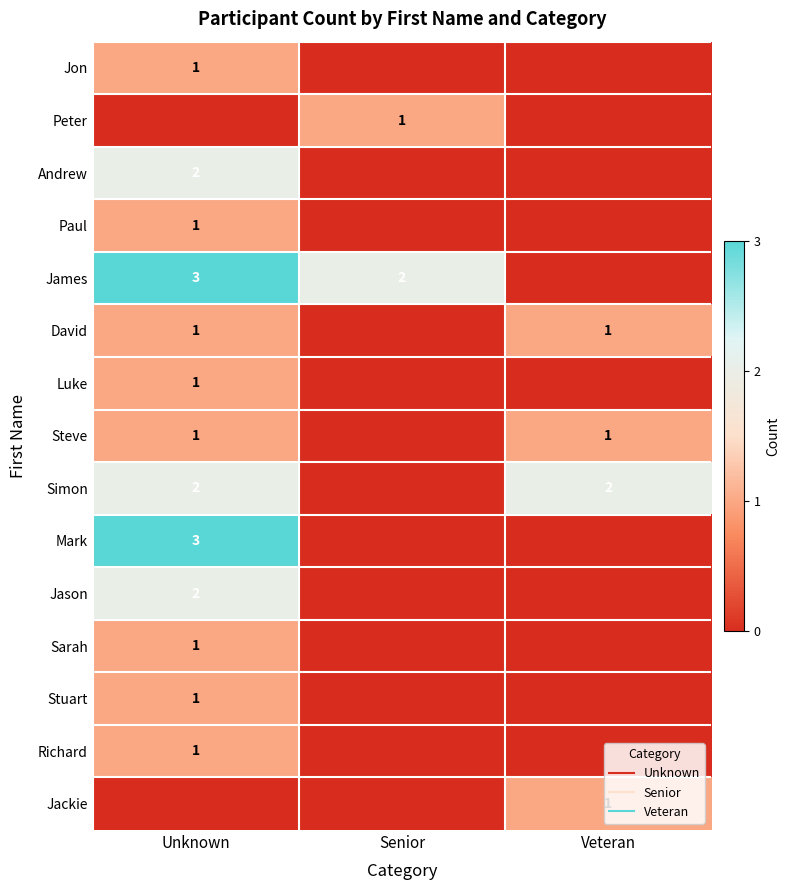

Is the value of Simon at Senior greater than the value of Luke at Veteran?

No